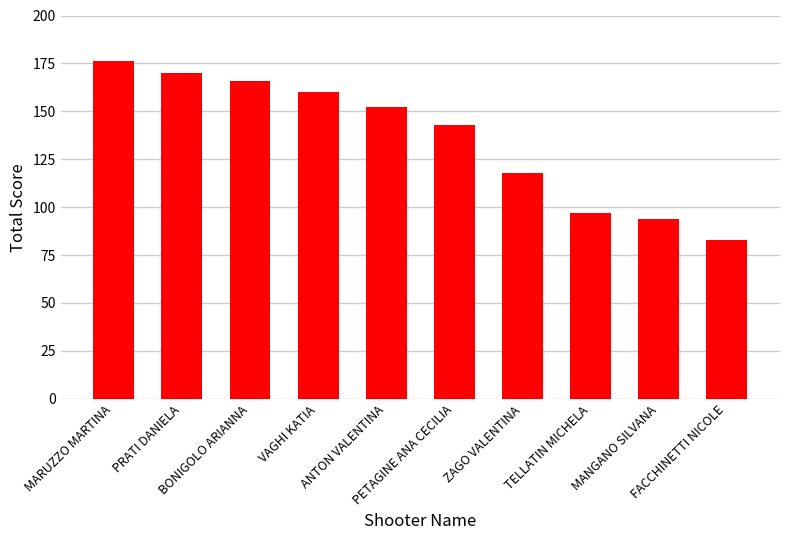

Reading left to right, what are all the values shown in this chart?

MARUZZO MARTINA=176	PRATI DANIELA=170	BONIGOLO ARIANNA=166	VAGHI KATIA=160	ANTON VALENTINA=152	PETAGINE ANA CECILIA=143	ZAGO VALENTINA=118	TELLATIN MICHELA=97	MANGANO SILVANA=94	FACCHINETTI NICOLE=83